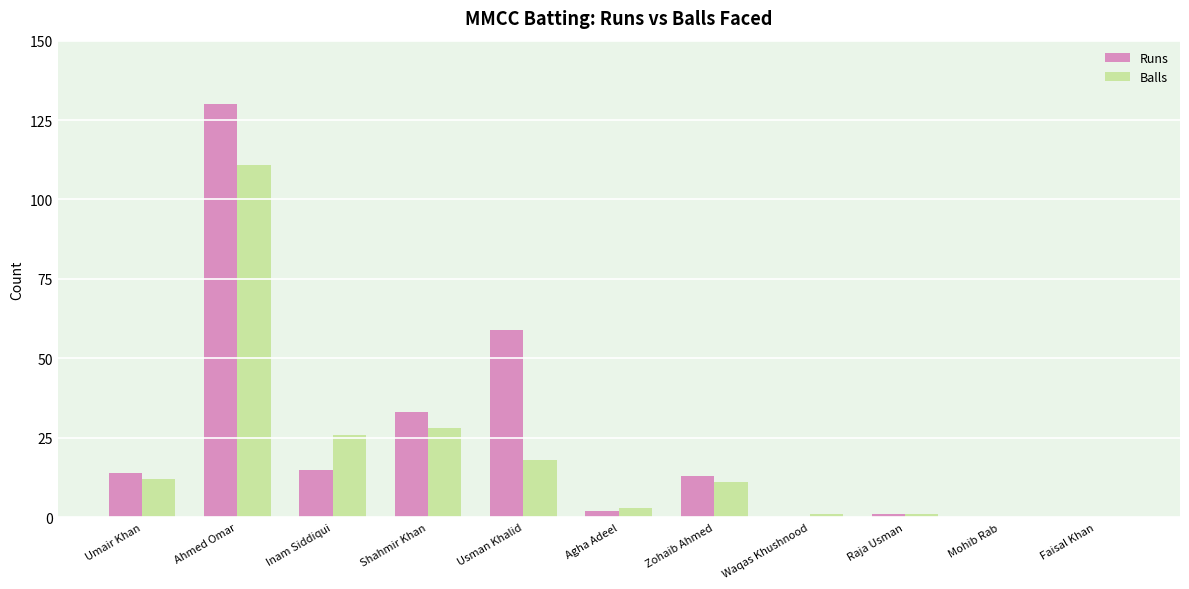

What is the sum of all Runs values?

267